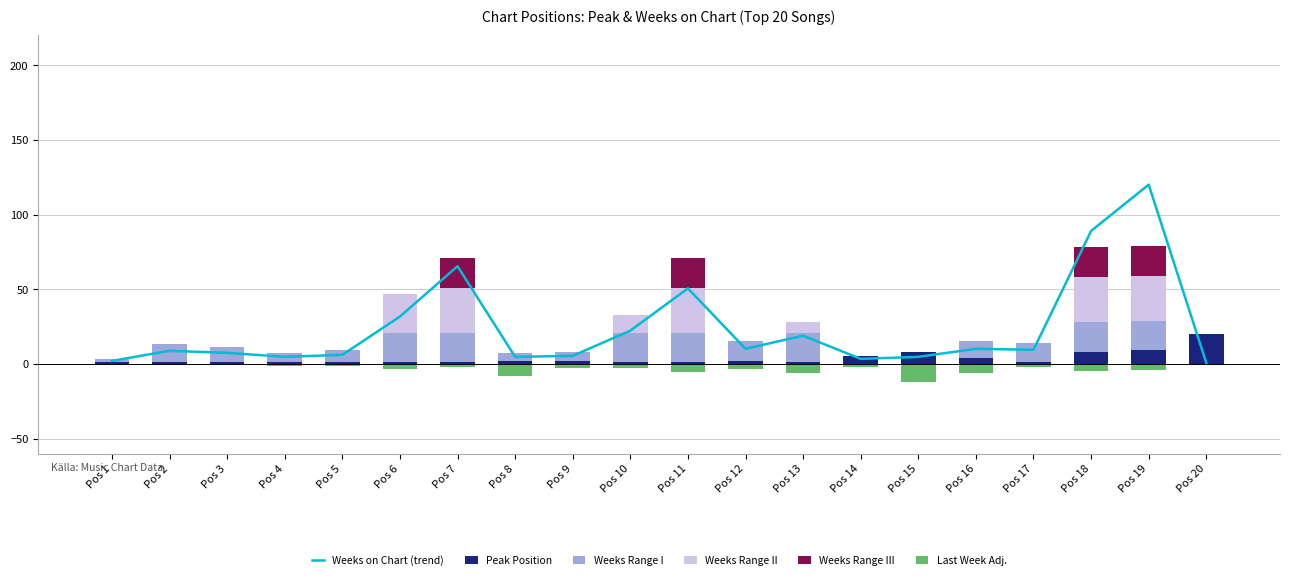

List the labels in order of Peak Position value, largest first.

Pos 20, Pos 19, Pos 15, Pos 18, Pos 14, Pos 16, Pos 8, Pos 9, Pos 12, Pos 1, Pos 2, Pos 3, Pos 4, Pos 5, Pos 6, Pos 7, Pos 10, Pos 11, Pos 13, Pos 17